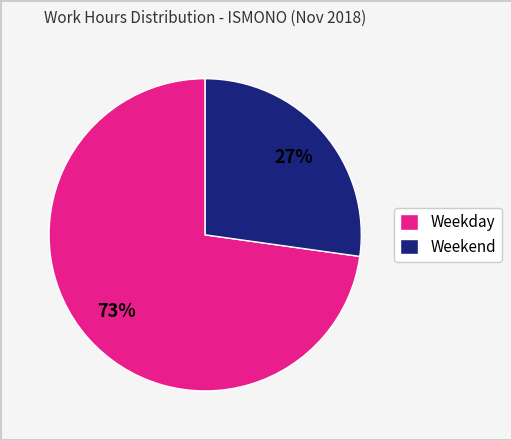

Is it true that Weekend is 12% of the pie?

False